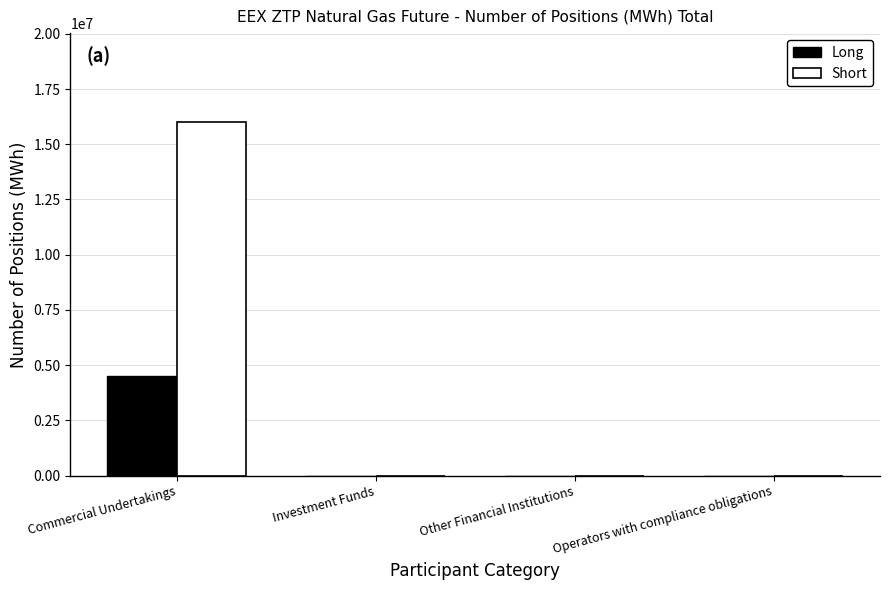

Which series has the largest total across all categories?

Short